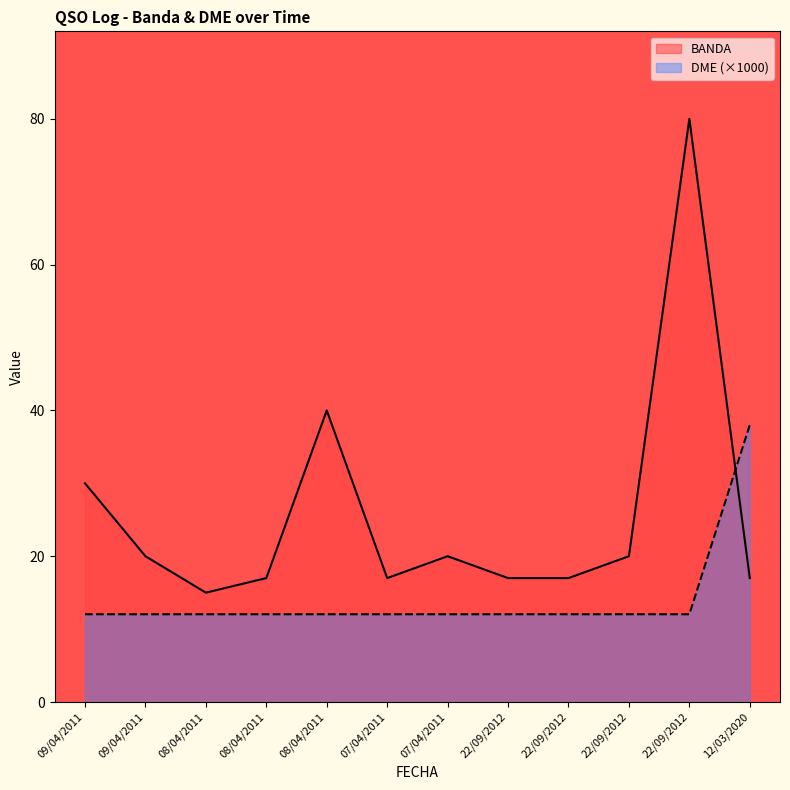

Read the DME value at 22/09/2012.

12.0